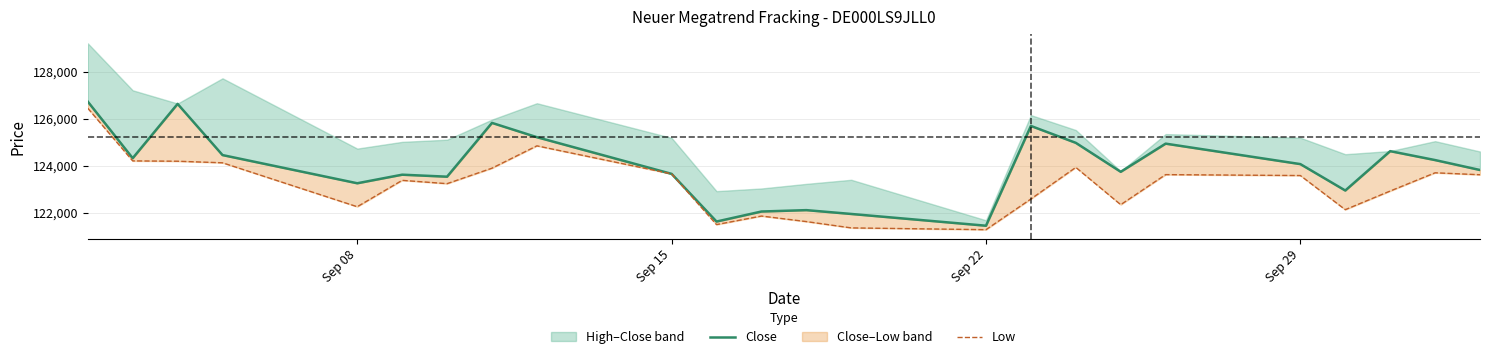

Count the number of categories in the chart.

24